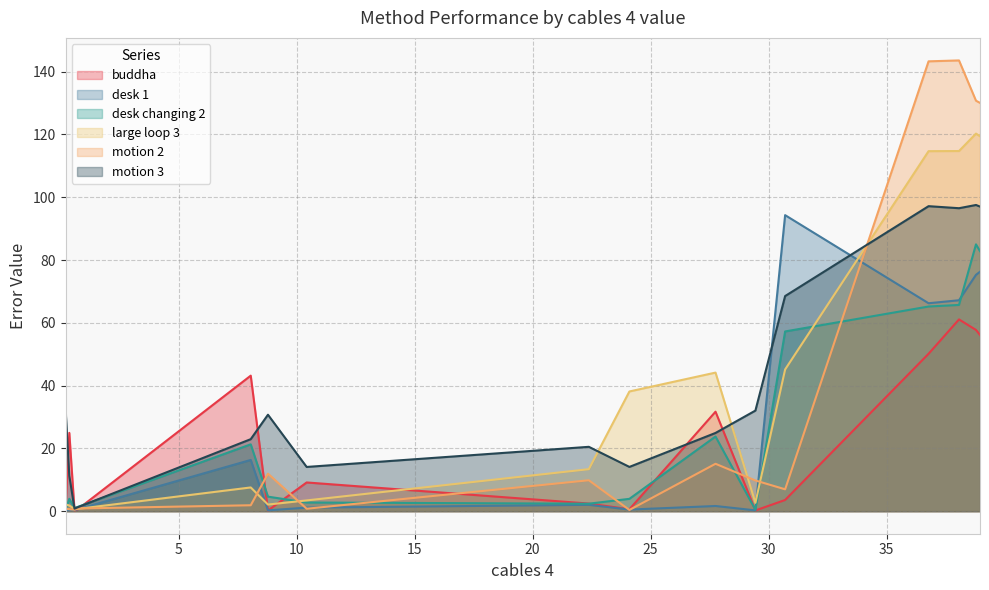

Which series has the largest range (max minus min)?

motion 2